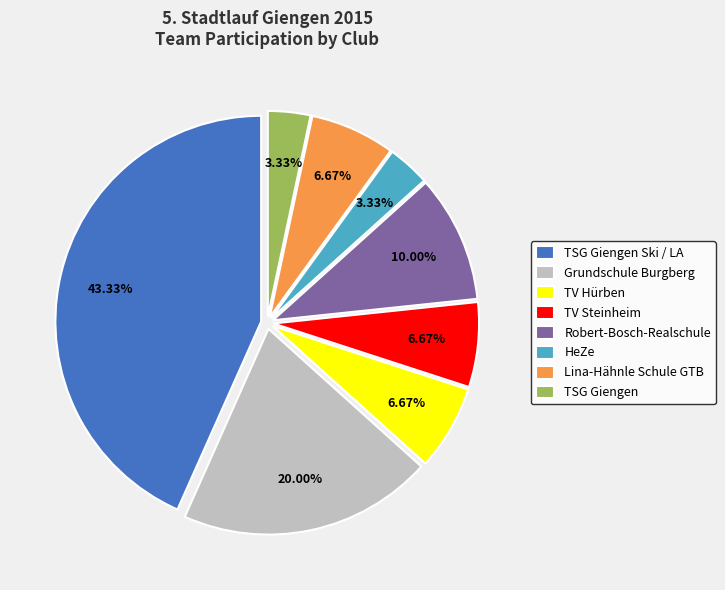

Between TSG Giengen Ski / LA and Lina-Hähnle Schule GTB, which is larger?

TSG Giengen Ski / LA